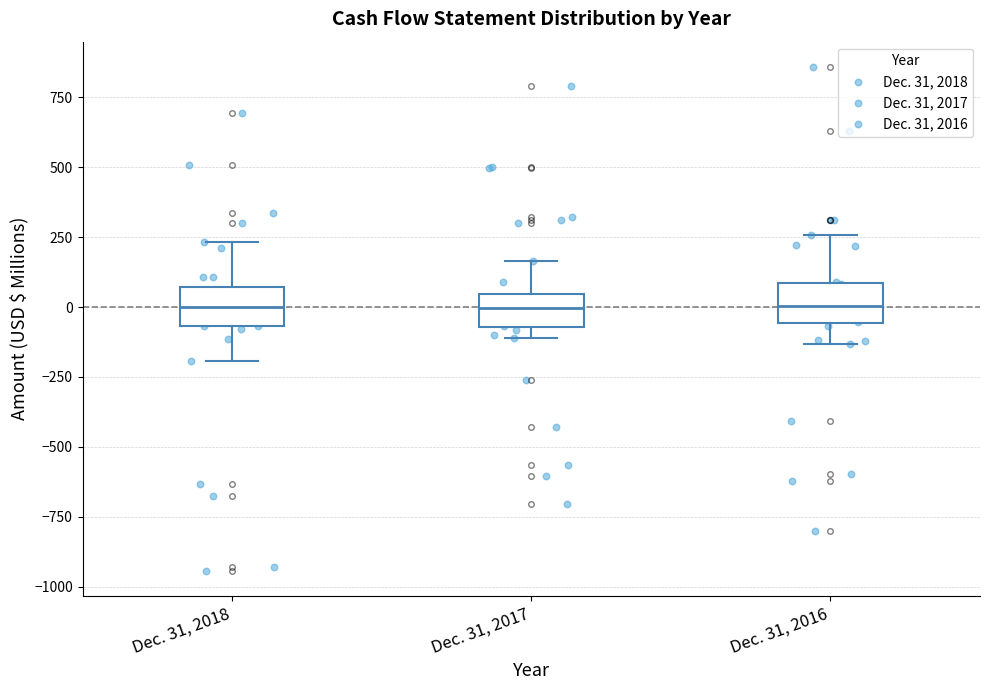

Reading left to right, read every box against the y-axis: the position of its median line, the range the box covers, and the ends of its whiskers. The values are not printed on the chart, so give them approximately, as read against the axis.

Dec. 31, 2018: median 0, box -50 to 50, whiskers -200 to 250
Dec. 31, 2017: median 0, box -50 to 50, whiskers -100 to 150
Dec. 31, 2016: median 0, box -50 to 100, whiskers -150 to 250